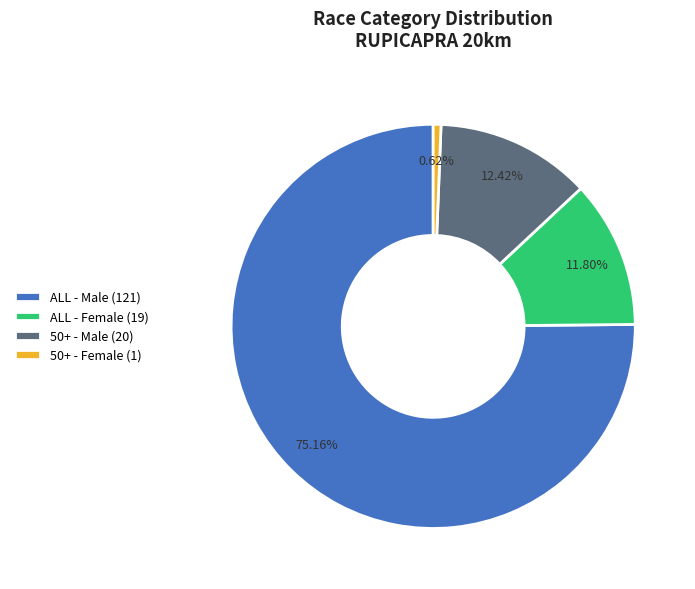

Which has a higher value, ALL - Female (19) or ALL - Male (121)?

ALL - Male (121)